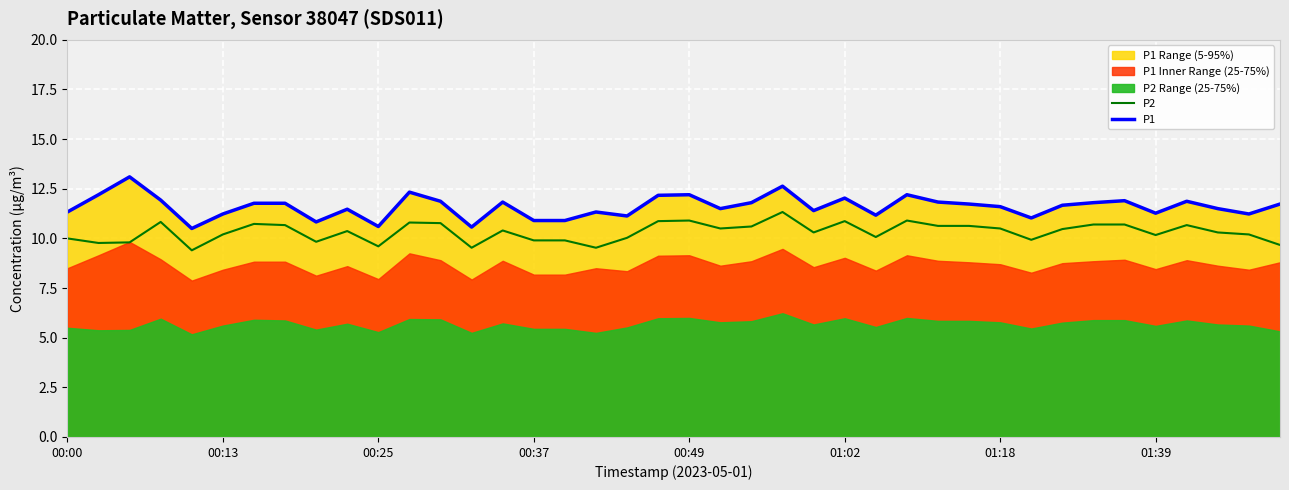

True or false: P1 and P2 intersect in this chart.

False